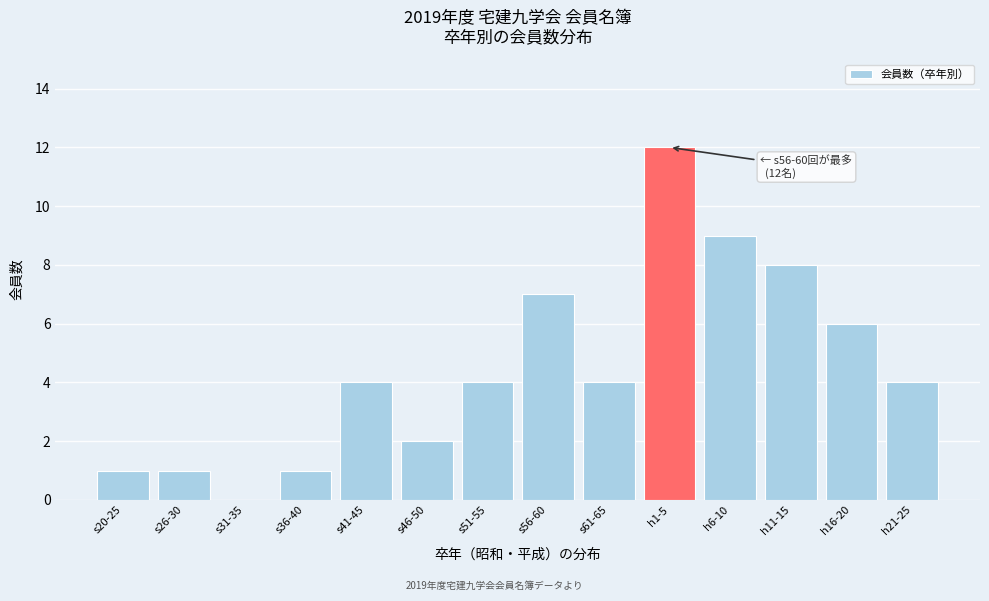

Reading left to right, transcribe all the data shown in this chart.

s20-25=1	s26-30=1	s31-35=0	s36-40=1	s41-45=4	s46-50=2	s51-55=4	s56-60=7	s61-65=4	h1-5=12	h6-10=9	h11-15=8	h16-20=6	h21-25=4